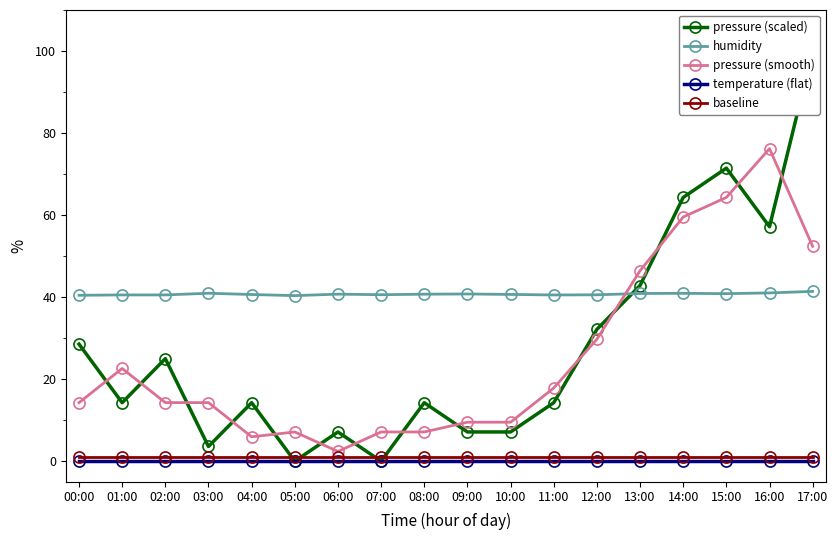

What is the sum of the humidity values at 10:00 and 13:00?

81.5